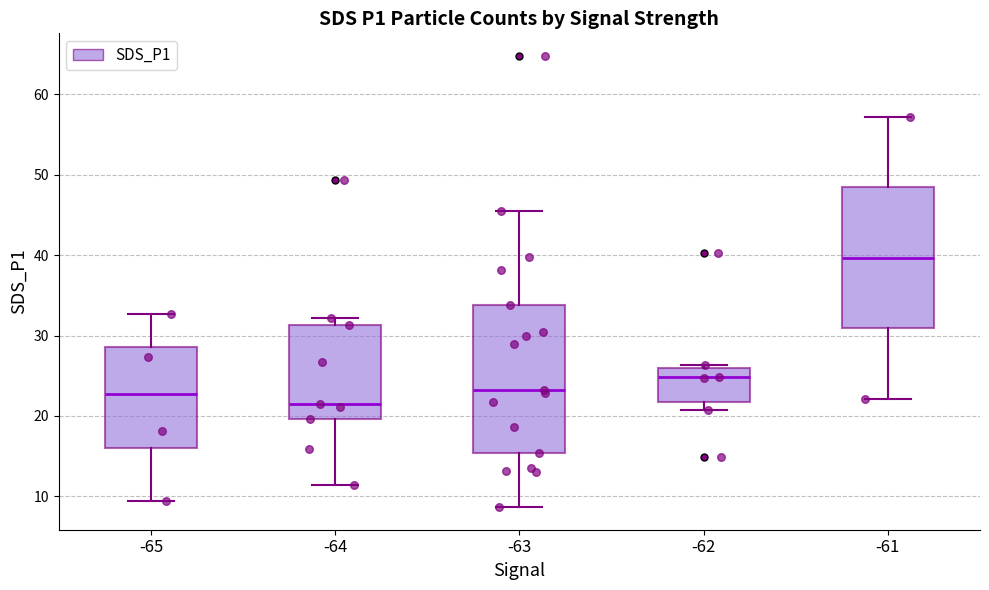

Reading left to right, read every box against the y-axis: the position of its median line, the range the box covers, and the ends of its whiskers. The values are not printed on the chart, so give them approximately, as read against the axis.

-65: median 23, box 16 to 29, whiskers 9 to 33
-64: median 22, box 20 to 31, whiskers 11 to 32
-63: median 23, box 15 to 34, whiskers 9 to 46
-62: median 25, box 22 to 26, whiskers 21 to 26 (just above the box's upper edge)
-61: median 40, box 31 to 48, whiskers 22 to 57